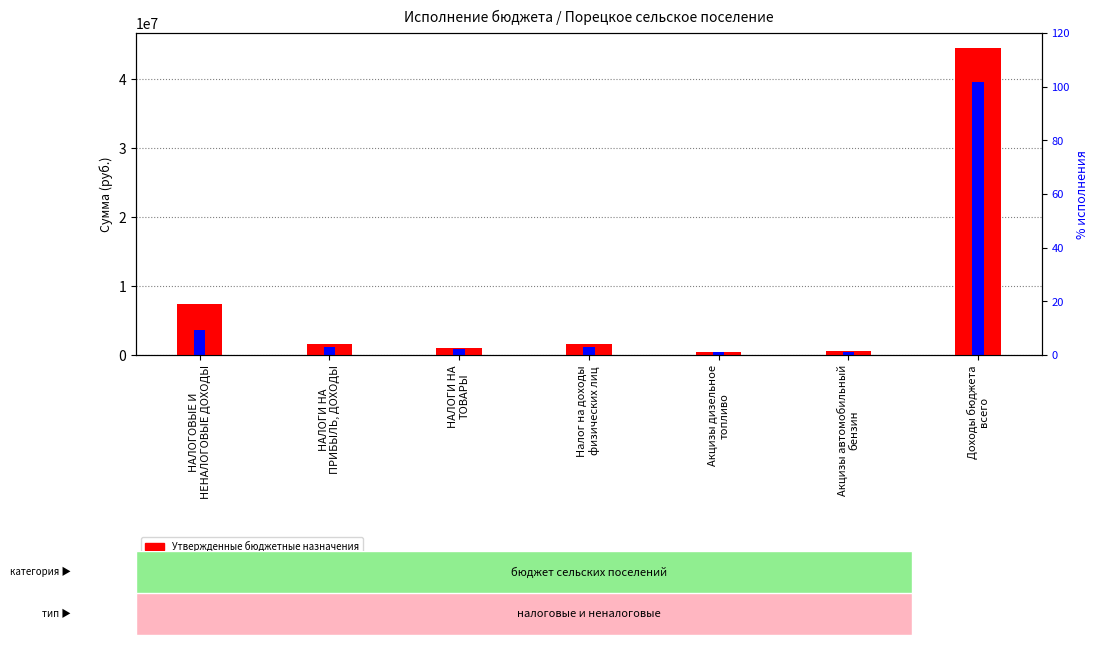

Does the chart contain any negative values?

No